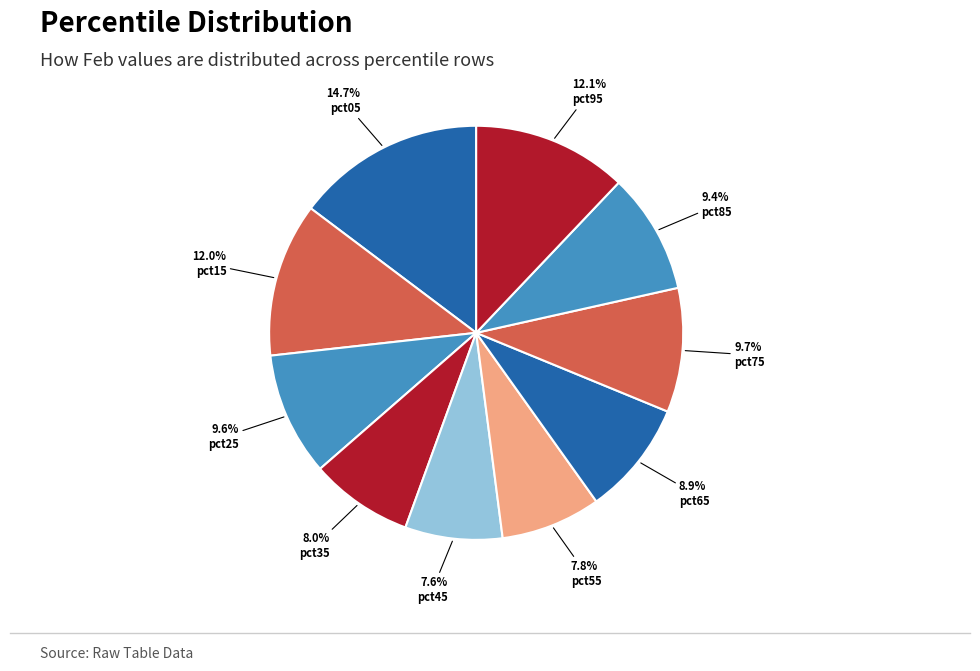

Is it true that pct55 is 1% of the pie?

False